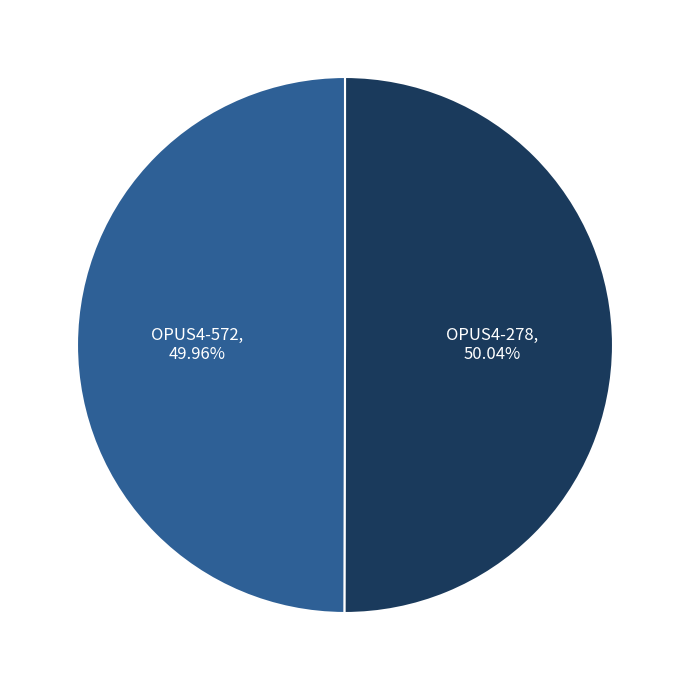

To the nearest percent, what portion does OPUS4-572 represent?

50%